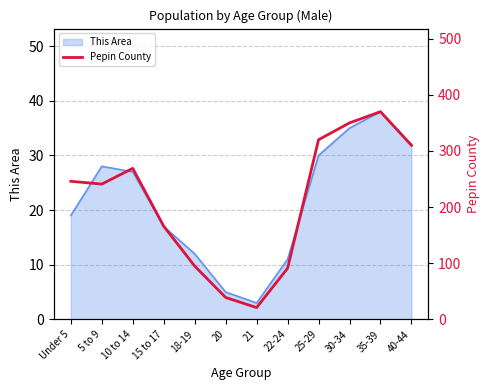

What is the lowest value of the This Area series?

3